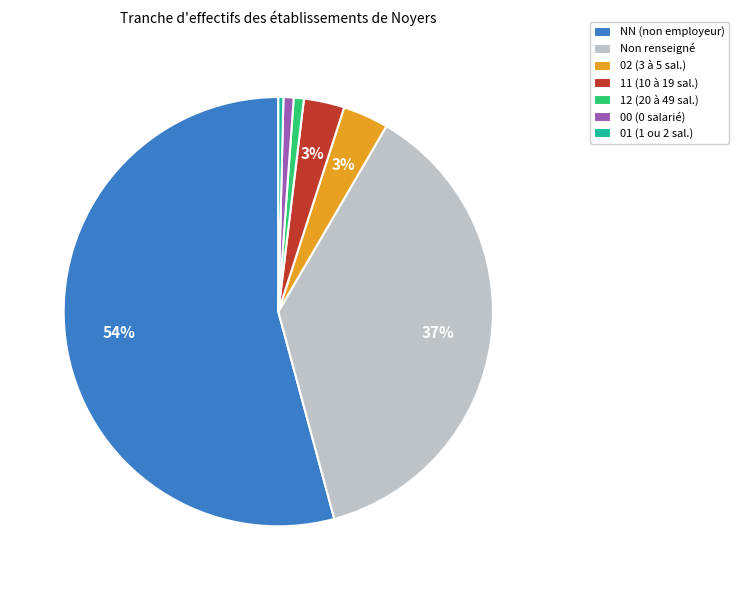

Does NN (non employeur) account for over 50% of the chart?

Yes